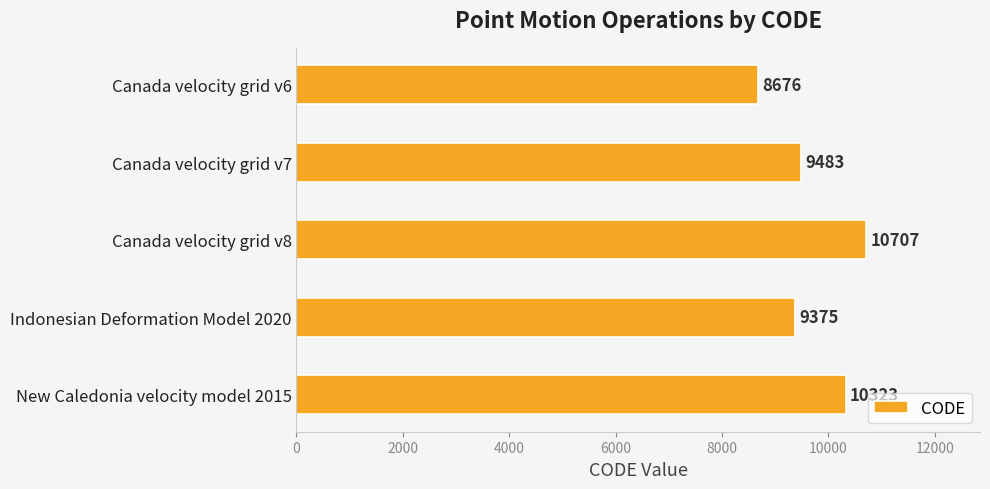

True or false: the data shows 10707 at Canada velocity grid v8.

True